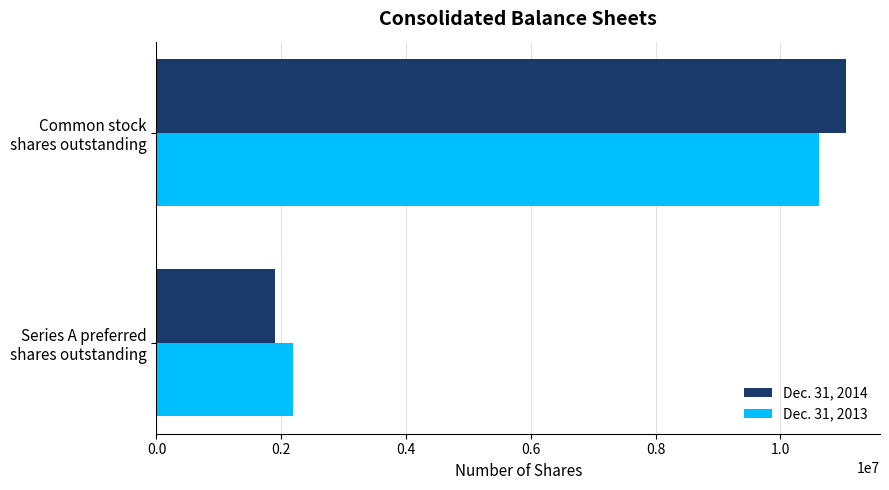

List the series in order of their overall mean, lowest first.

Dec. 31, 2013, Dec. 31, 2014